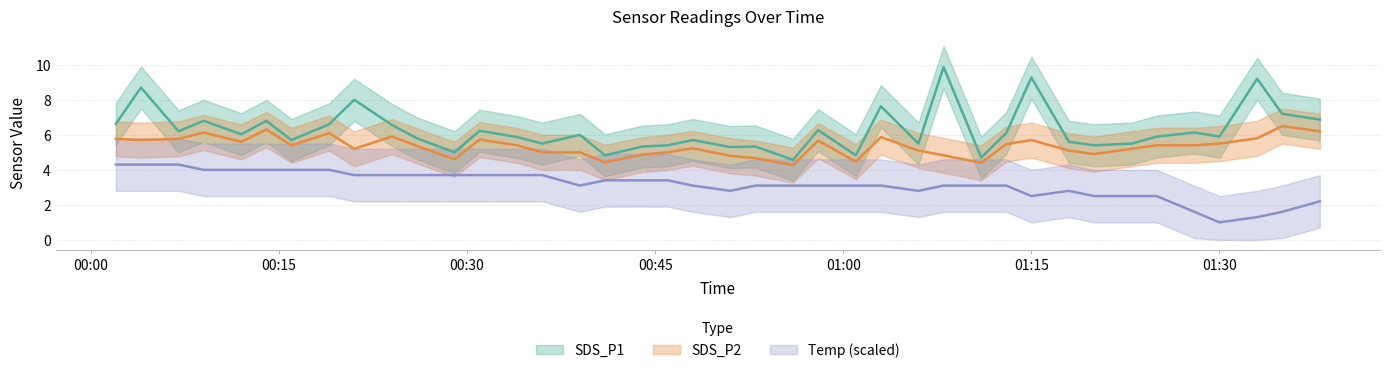

Which series has the largest total across all categories?

SDS_P1